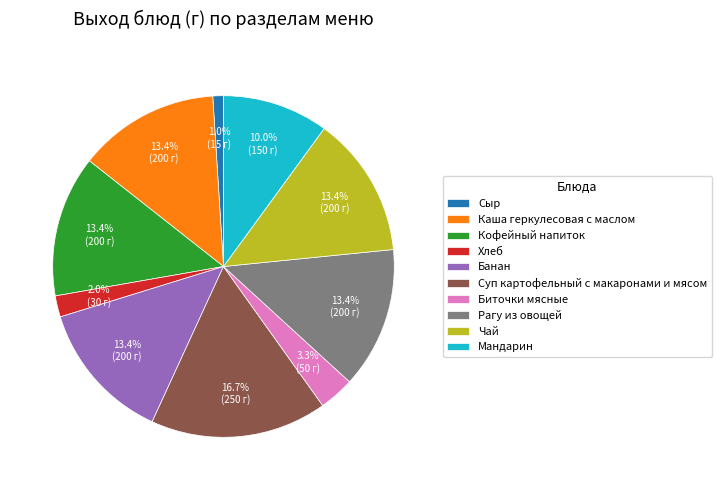

Which has a higher value, Каша геркулесовая с маслом or Мандарин?

Каша геркулесовая с маслом